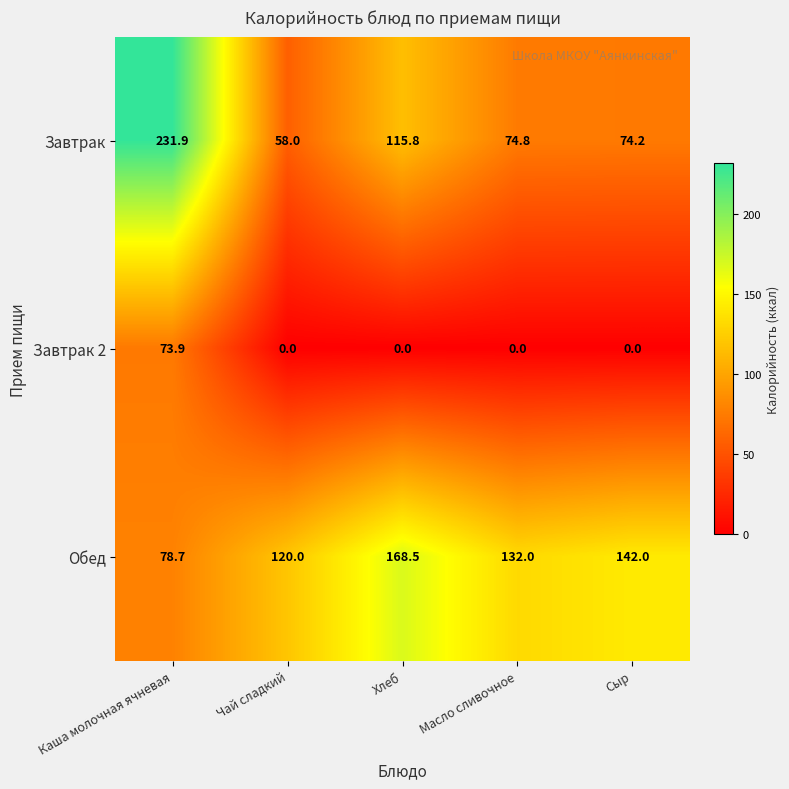

Reading left to right, transcribe all the data shown in this chart.

Завтрак: Каша молочная ячневая=231.9	Чай сладкий=58.0	Хлеб=115.8	Масло сливочное=74.8	Сыр=74.2
Завтрак 2: Каша молочная ячневая=73.9	Чай сладкий=0.0	Хлеб=0.0	Масло сливочное=0.0	Сыр=0.0
Обед: Каша молочная ячневая=78.7	Чай сладкий=120.0	Хлеб=168.5	Масло сливочное=132.0	Сыр=142.0